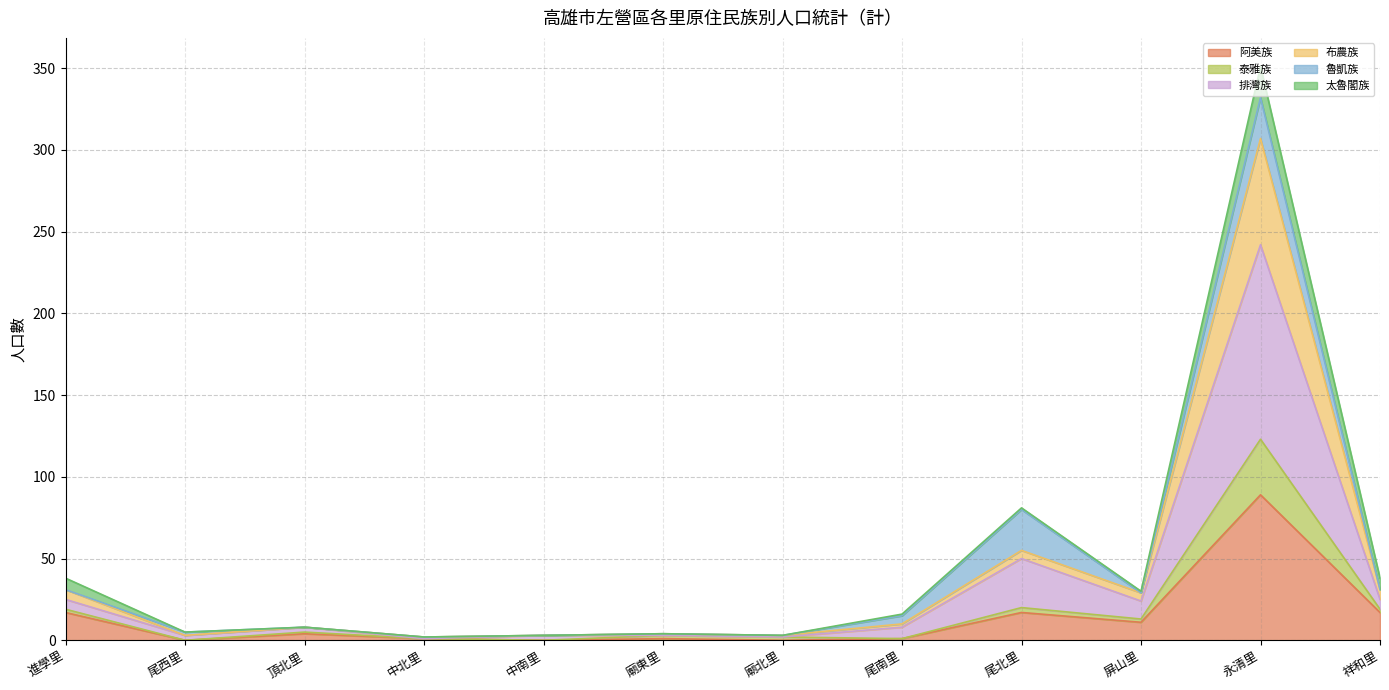

Which series has the largest range (max minus min)?

排灣族